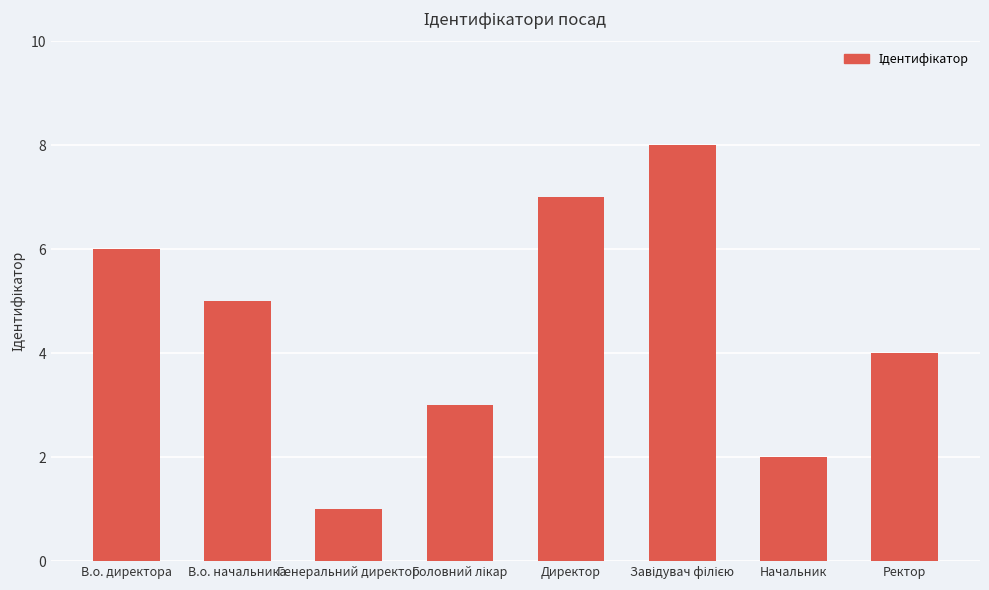

Count the values in the range 3 to 7.

5